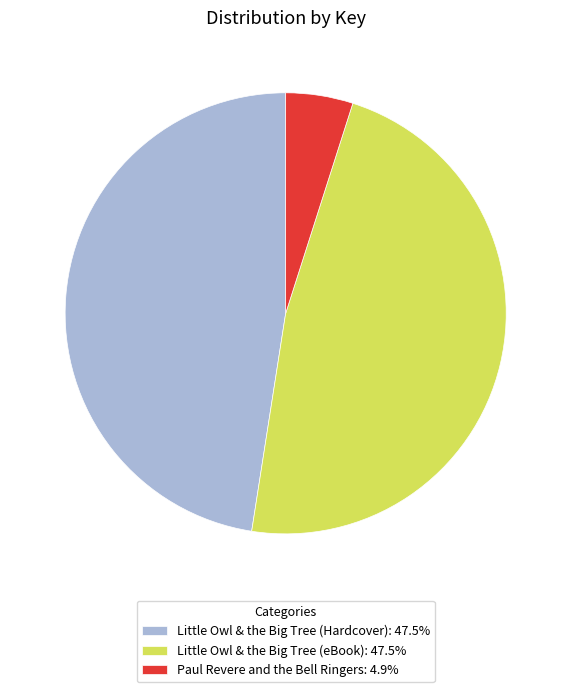

Is Little Owl & the Big Tree (Hardcover): 47.5% the majority of the pie?

No